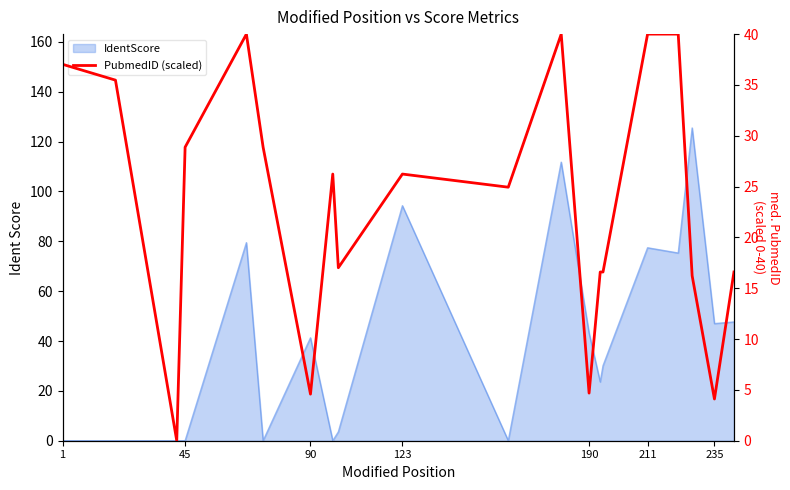

What is the difference between the maximum and minimum values?

40.0